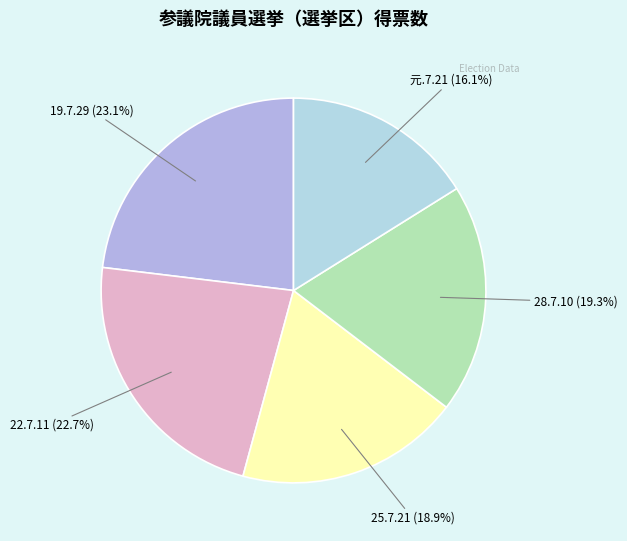

Approximately how many times larger is the value at 28.7.10 compared to 19.7.29?

0.8